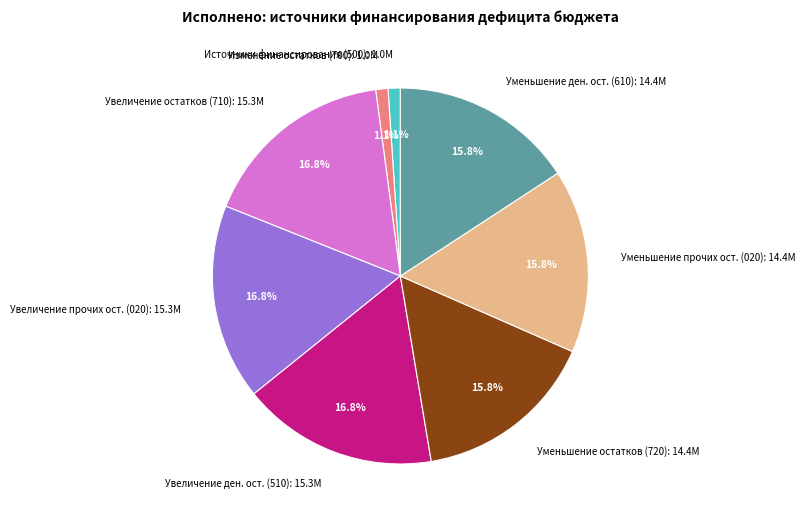

To the nearest percent, what is the difference between the largest and smallest slice percentages?

16%